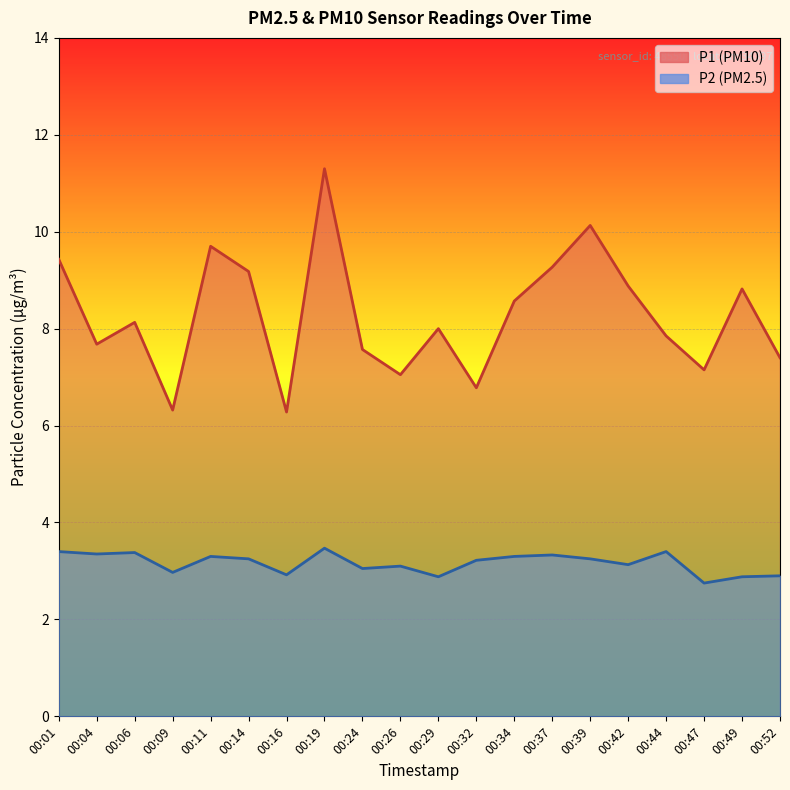

The P2 series shows 1.7 at 00:14. True or false?

False